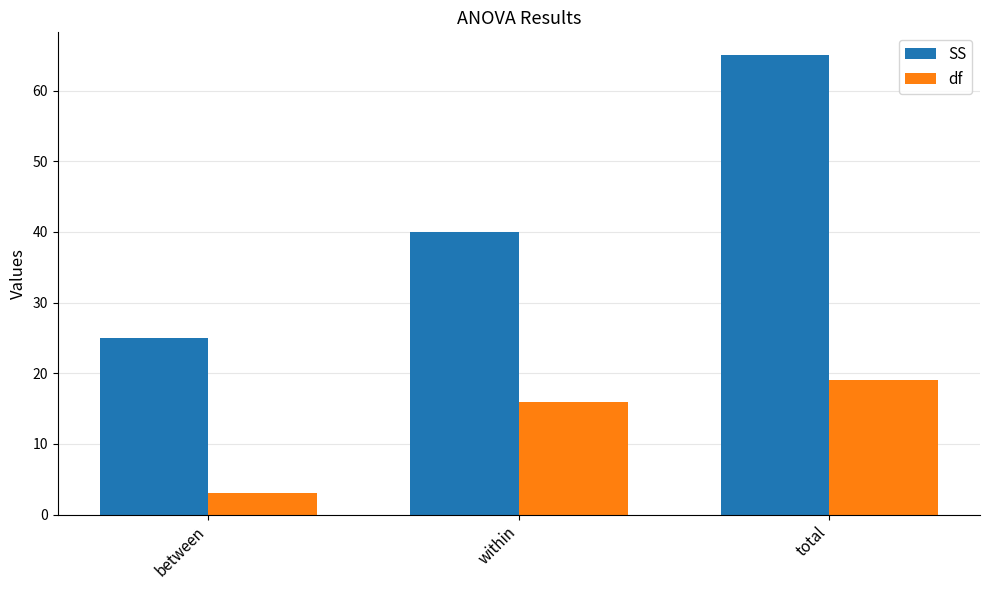

Count the number of categories in the chart.

3